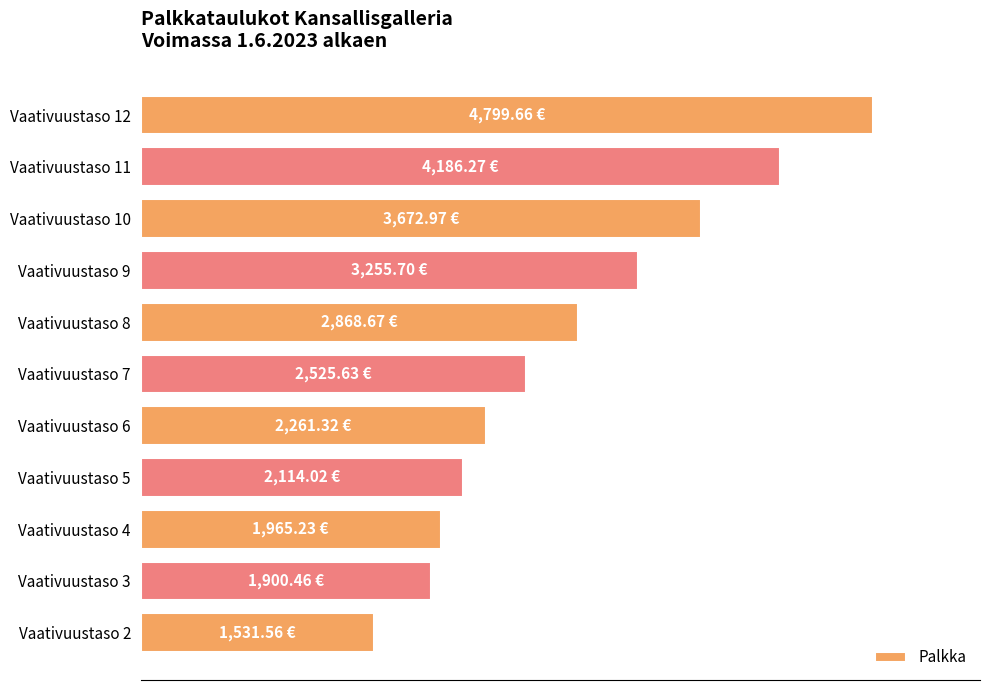

What is the minimum value shown in the chart?

1531.6